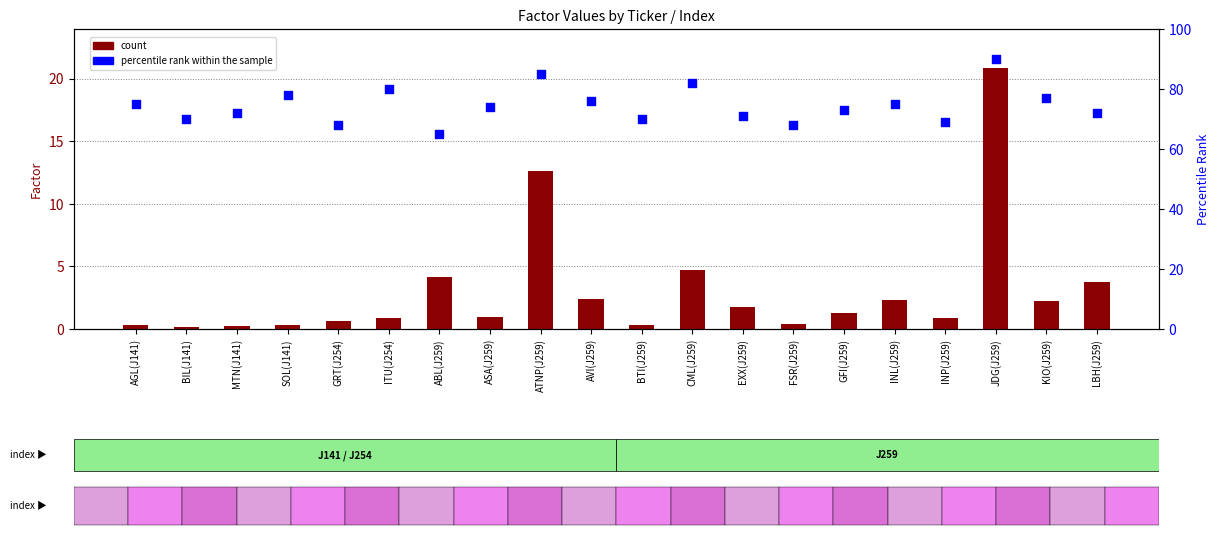

Which series has the largest Y range (max minus min)?

percentile rank within the sample